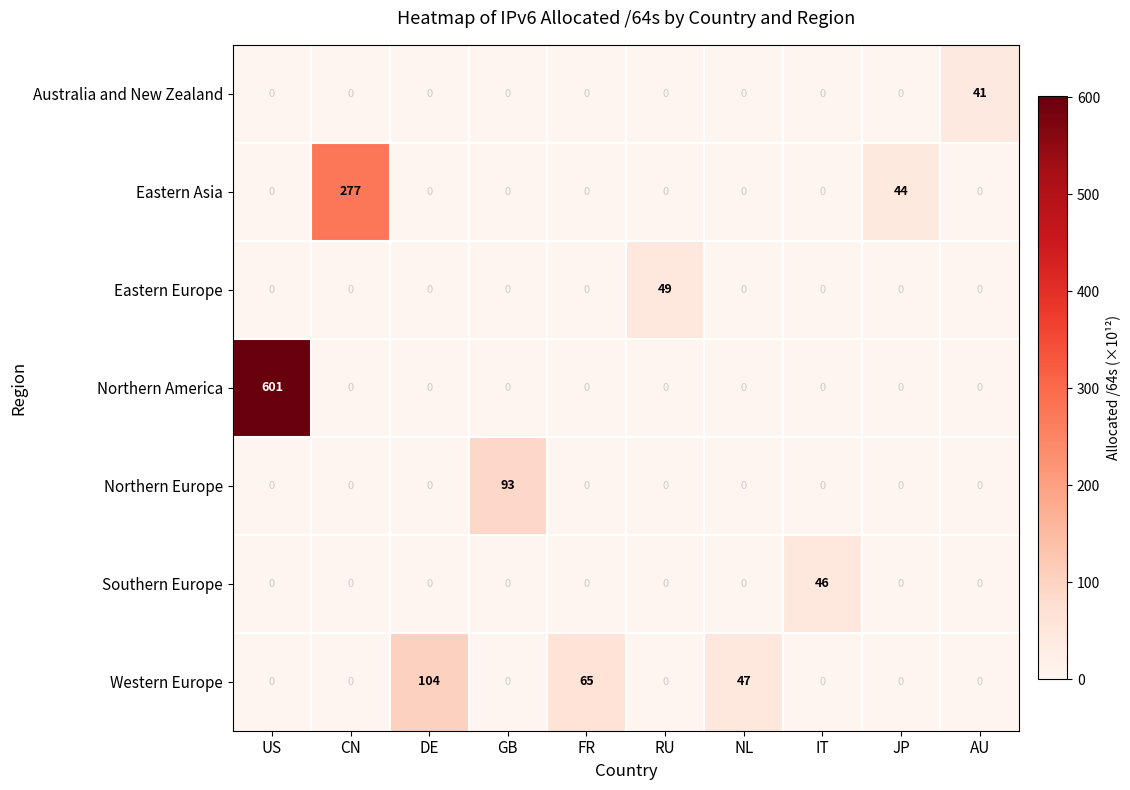

What is the average value of the Eastern Asia series?

32